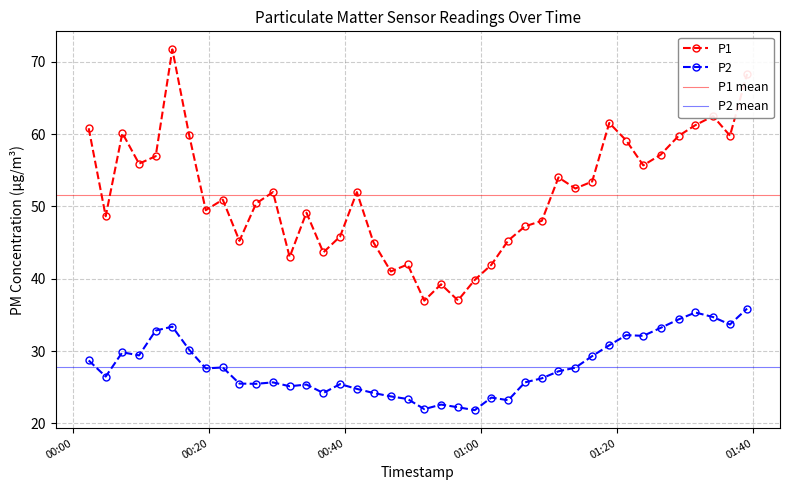

What is the minimum value for P1?

37.0